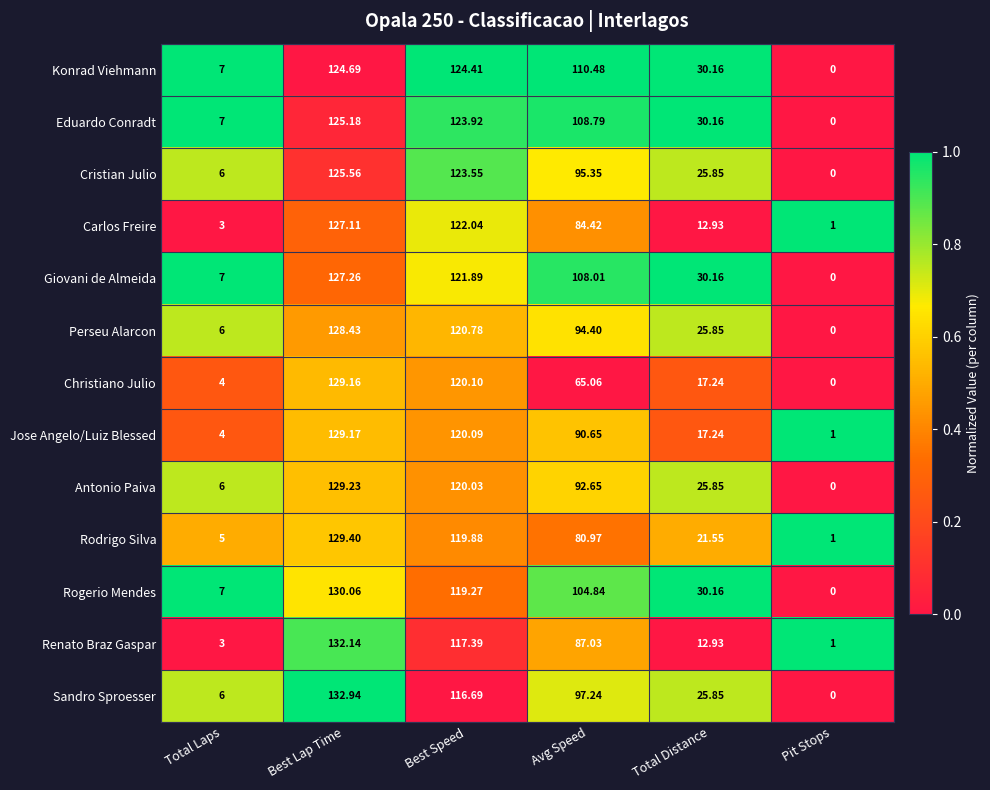

Which series has the largest total across all categories?

Konrad Viehmann